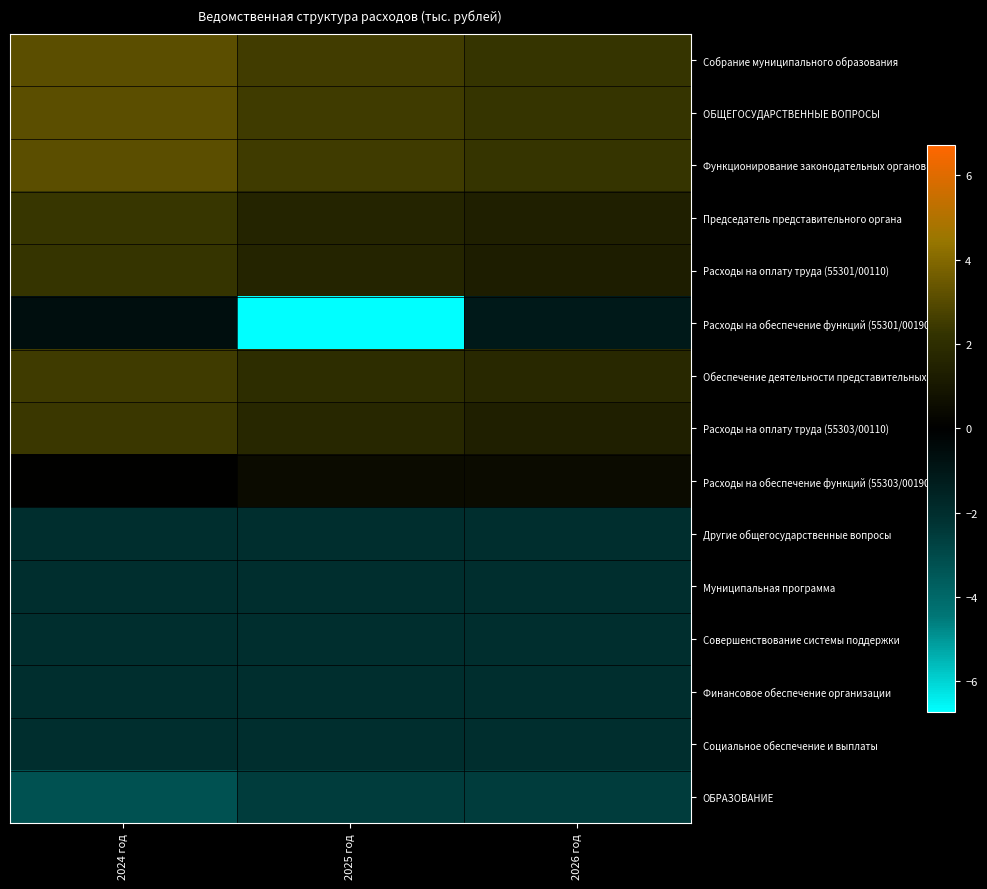

Rank the series by their maximum value, from highest to lowest.

Собрание муниципального образования, ОБЩЕГОСУДАРСТВЕННЫЕ ВОПРОСЫ, Функционирование законодательных органов, Обеспечение деятельности представительных, Расходы на оплату труда (55303/00110), Председатель представительного органа, Расходы на оплату труда (55301/00110), Расходы на обеспечение функций (55303/00190), Расходы на обеспечение функций (55301/00190), Другие общегосударственные вопросы, Муниципальная программа, Совершенствование системы поддержки, Финансовое обеспечение организации, Социальное обеспечение и выплаты, ОБРАЗОВАНИЕ